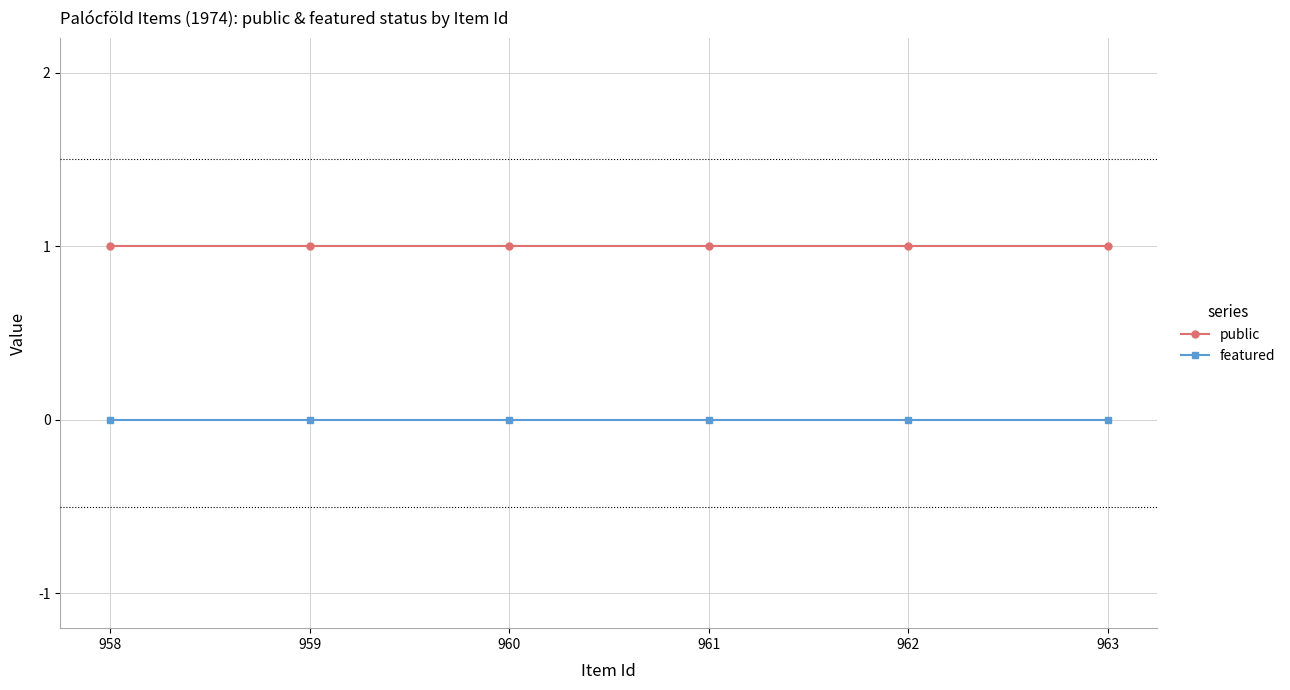

What is the difference between the highest and lowest values at 958?

1